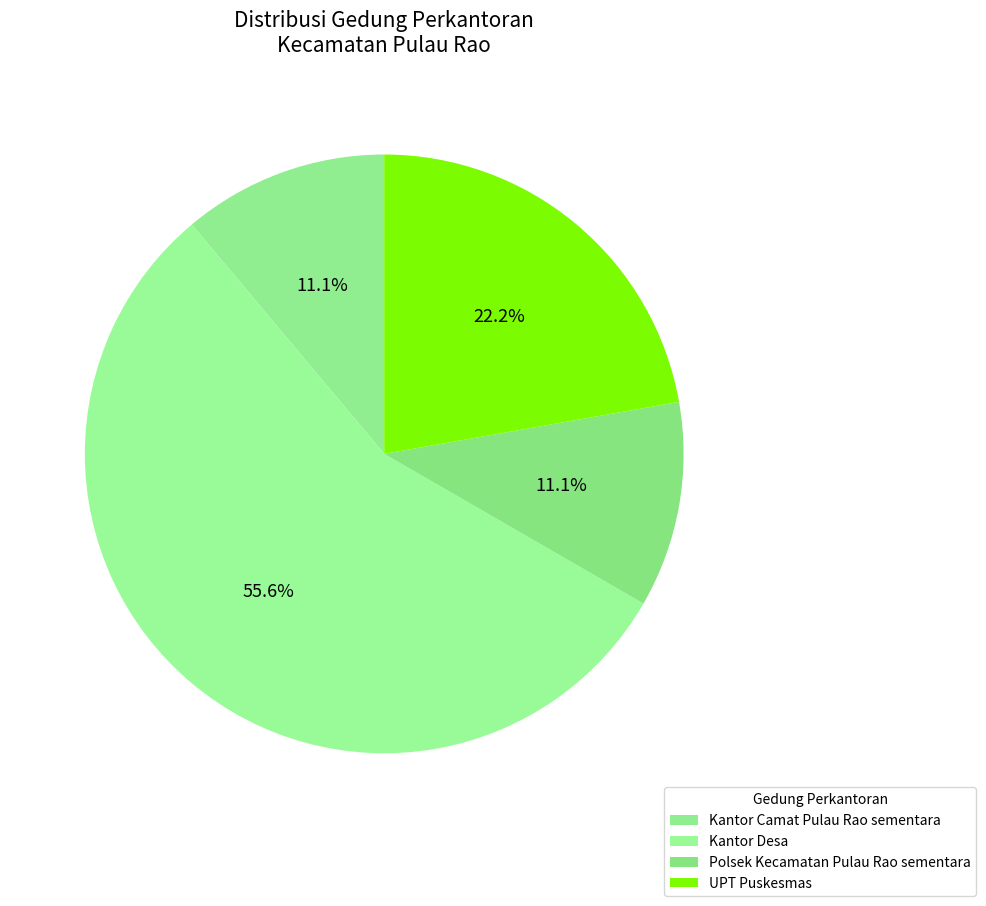

What is the change in value from Kantor Camat Pulau Rao sementara to UPT Puskesmas?

+1